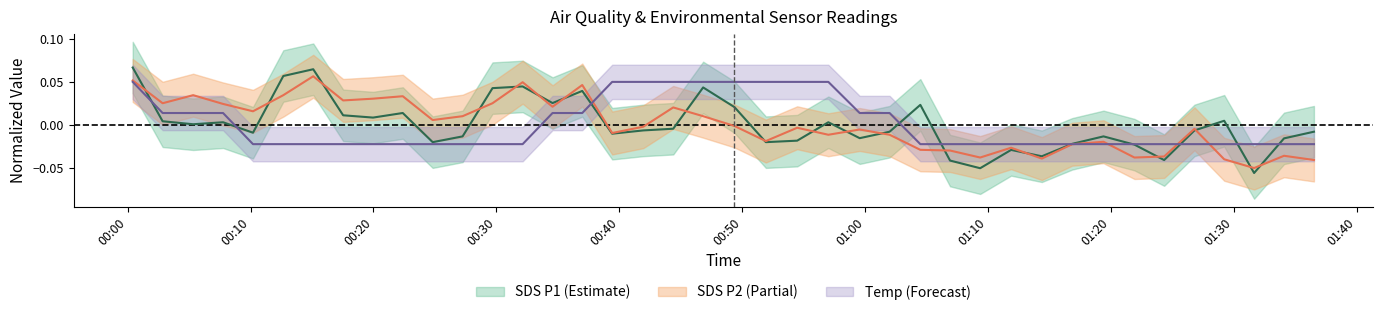

What is the label of the 38th point from the right?

Temp